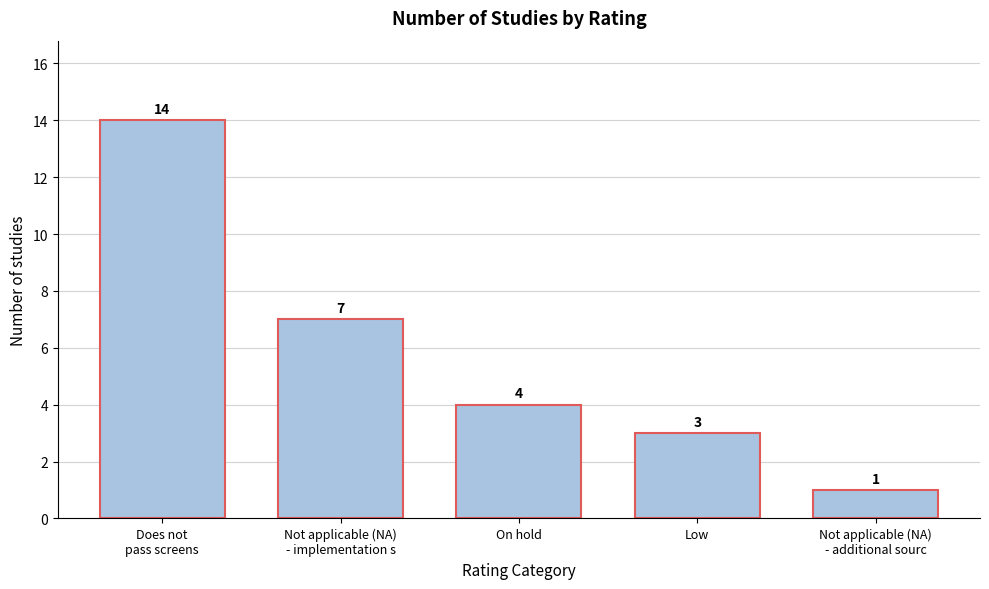

Reading left to right, transcribe all the data shown in this chart.

14	7	4	3	1